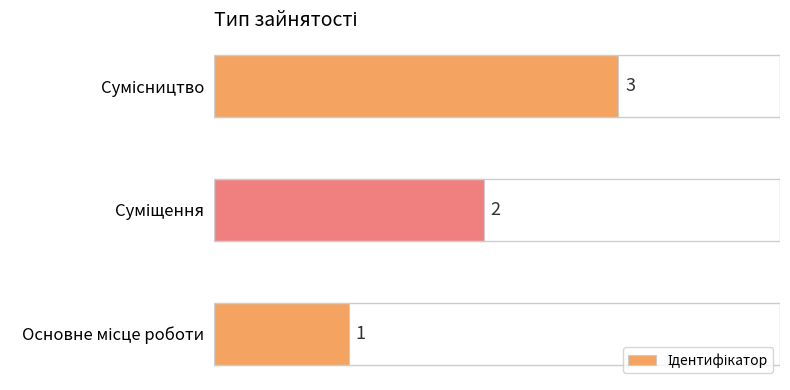

What is the difference between the second highest and minimum values?

1